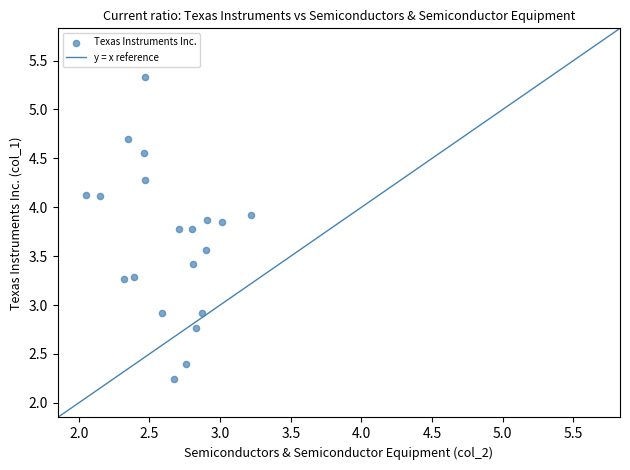

What is the range of Y values (max minus min)?

3.1